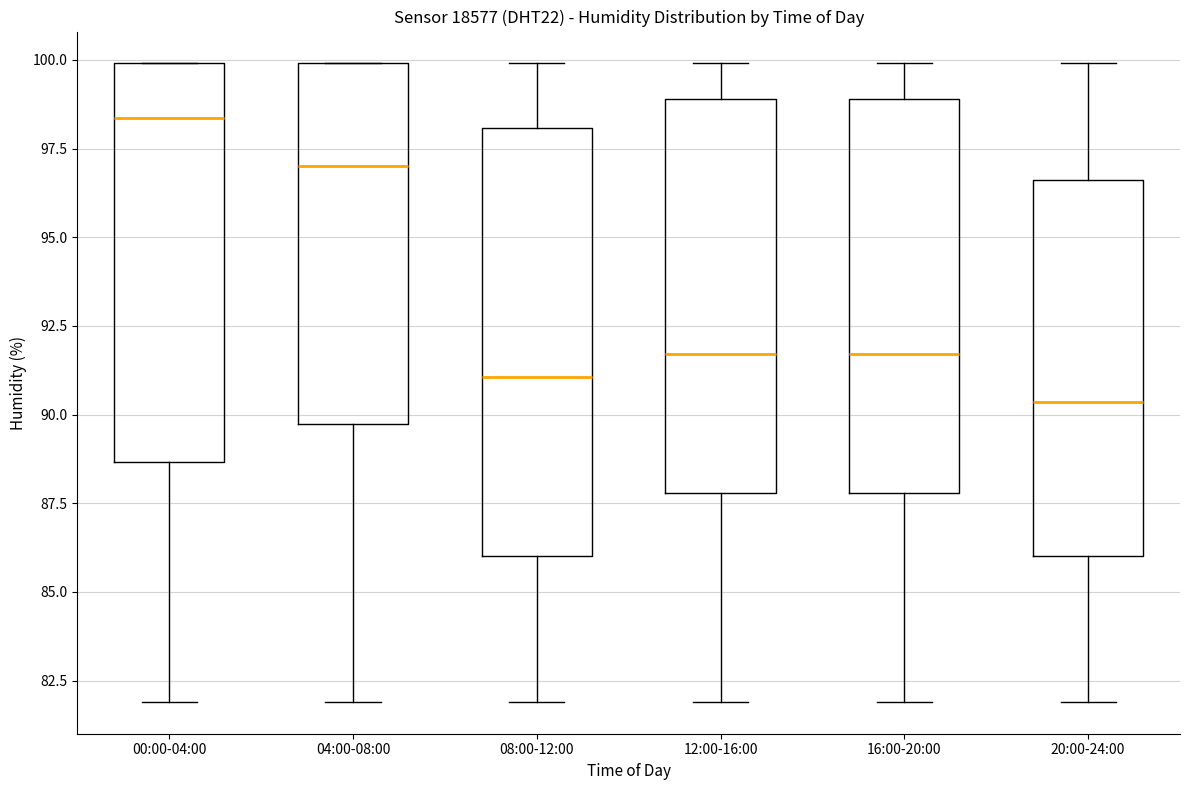

Reading left to right, read every box against the y-axis: the position of its median line, the range the box covers, and the ends of its whiskers. The values are not printed on the chart, so give them approximately, as read against the axis.

00:00-04:00: median 98.5, box 88.5 to 100.0, whiskers 82.0 to 100.0
04:00-08:00: median 97.0, box 89.5 to 100.0, whiskers 82.0 to 100.0
08:00-12:00: median 91.0, box 86.0 to 98.0, whiskers 82.0 to 100.0
12:00-16:00: median 91.5, box 88.0 to 99.0, whiskers 82.0 to 100.0
16:00-20:00: median 91.5, box 88.0 to 99.0, whiskers 82.0 to 100.0
20:00-24:00: median 90.5, box 86.0 to 96.5, whiskers 82.0 to 100.0